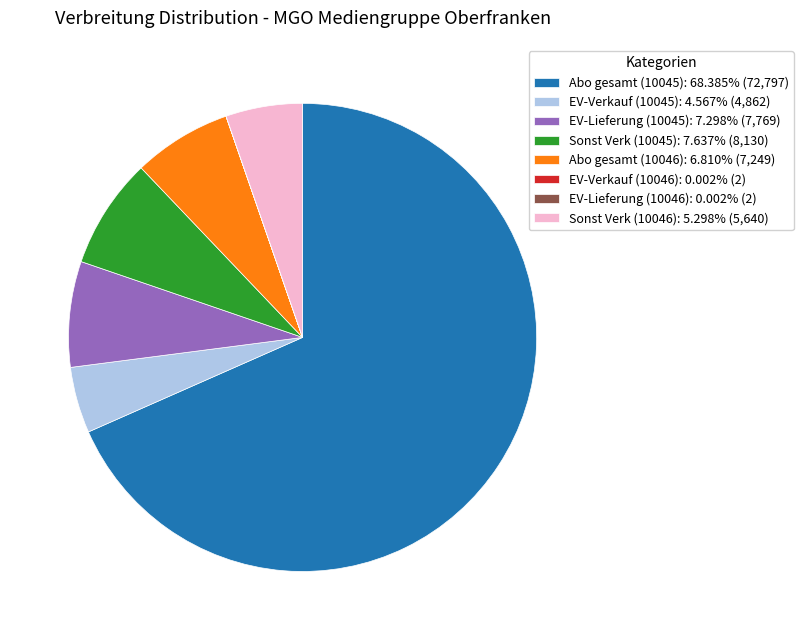

Is the sum of EV-Lieferung (10045): 7.298% (7,769) and Abo gesamt (10046): 6.810% (7,249) greater than half?

No